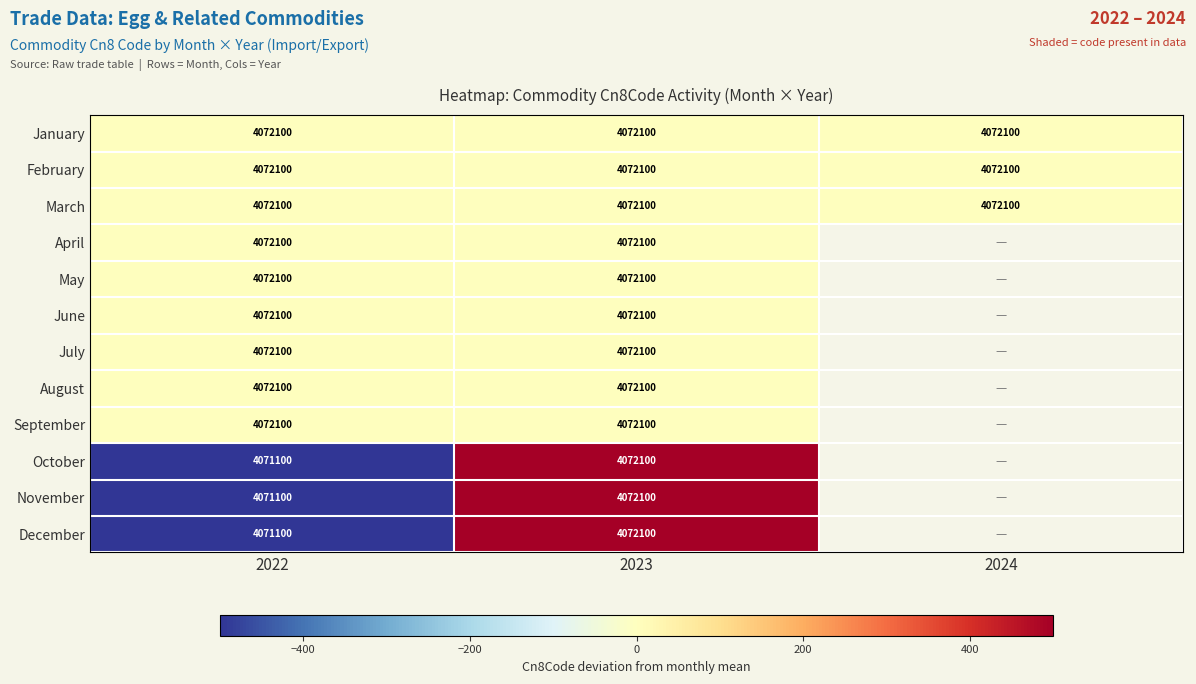

The July series shows 7225853 at 2022. True or false?

False